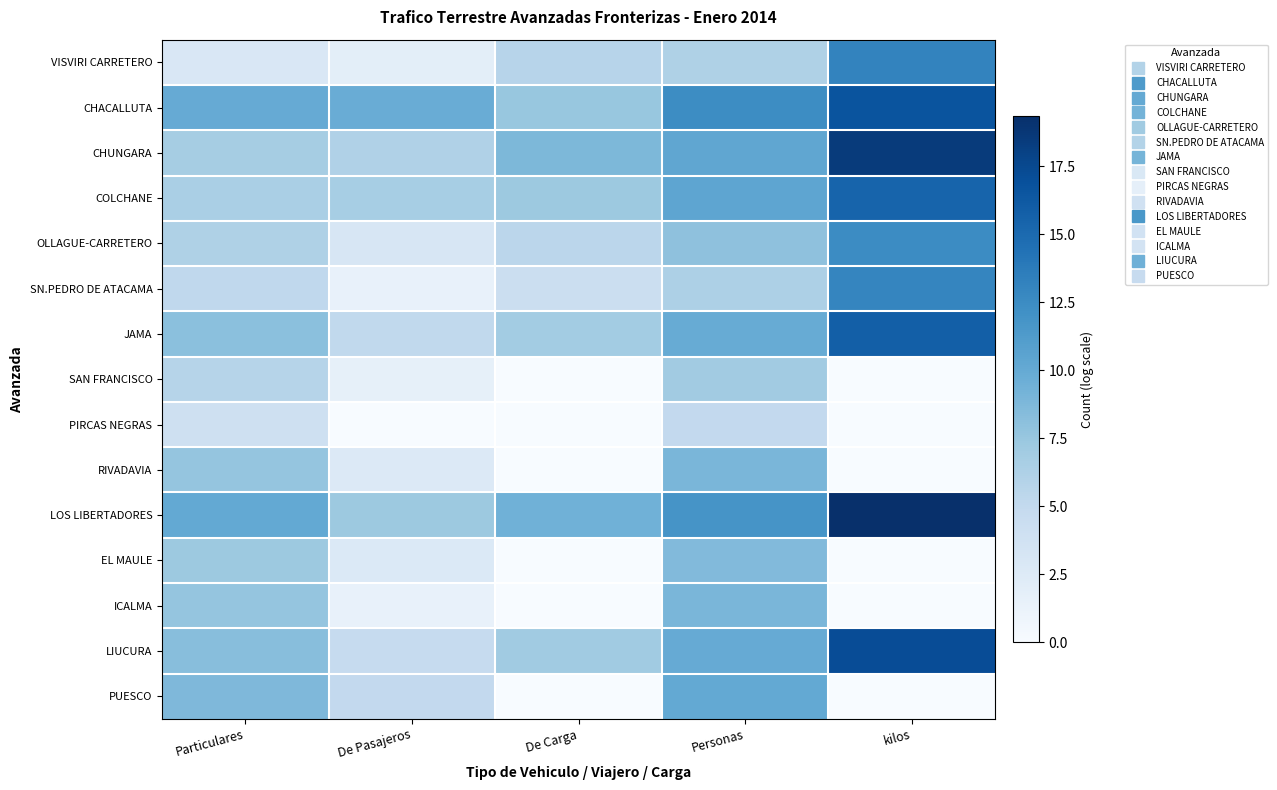

What is the total value across all series at De Pasajeros?

59.7